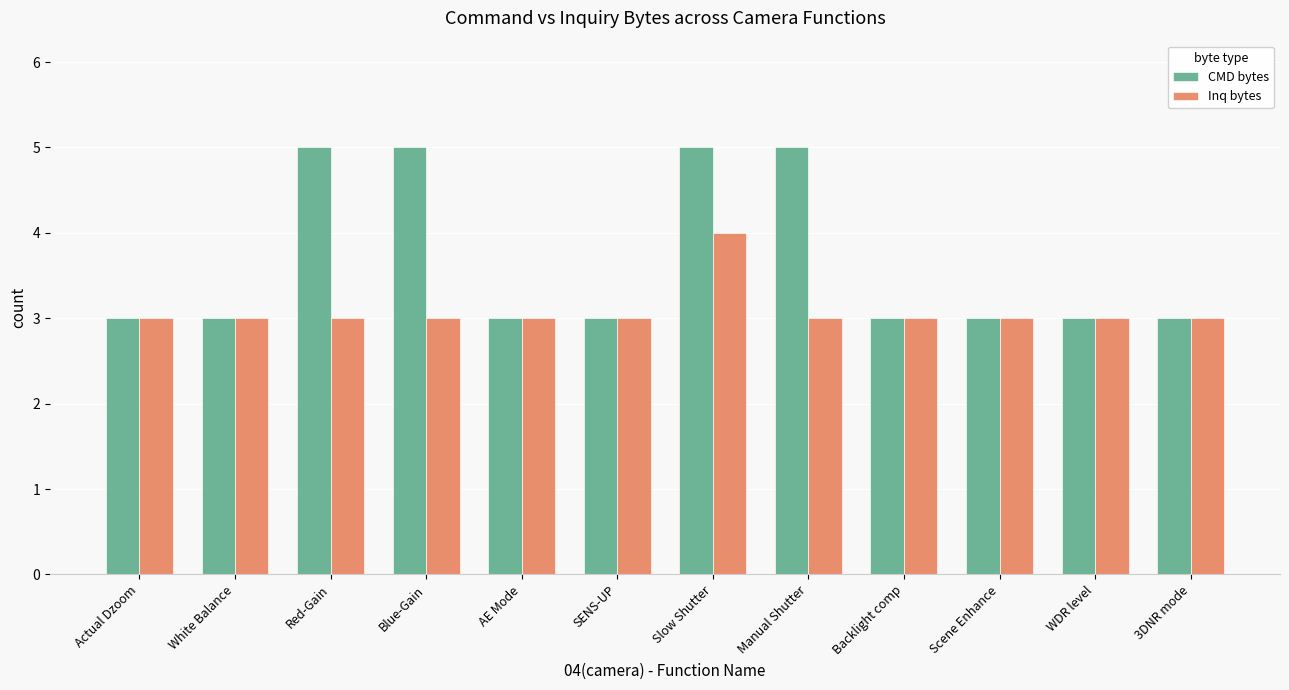

Does the chart contain stacked bars?

No